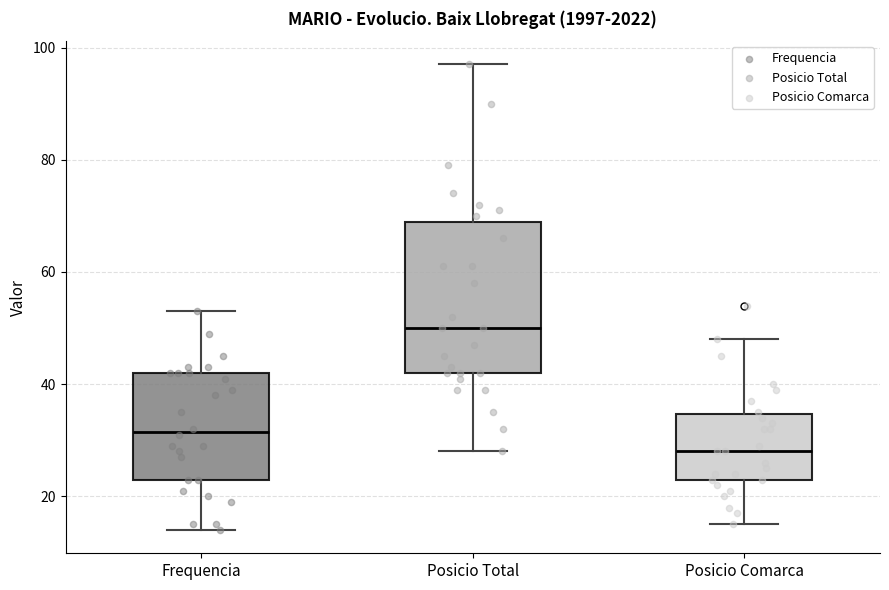

Reading left to right, read every box against the y-axis: the position of its median line, the range the box covers, and the ends of its whiskers. The values are not printed on the chart, so give them approximately, as read against the axis.

Frequencia: median 32, box 24 to 42, whiskers 14 to 54
Posicio Total: median 50, box 42 to 70, whiskers 28 to 98
Posicio Comarca: median 28, box 24 to 34, whiskers 16 to 48